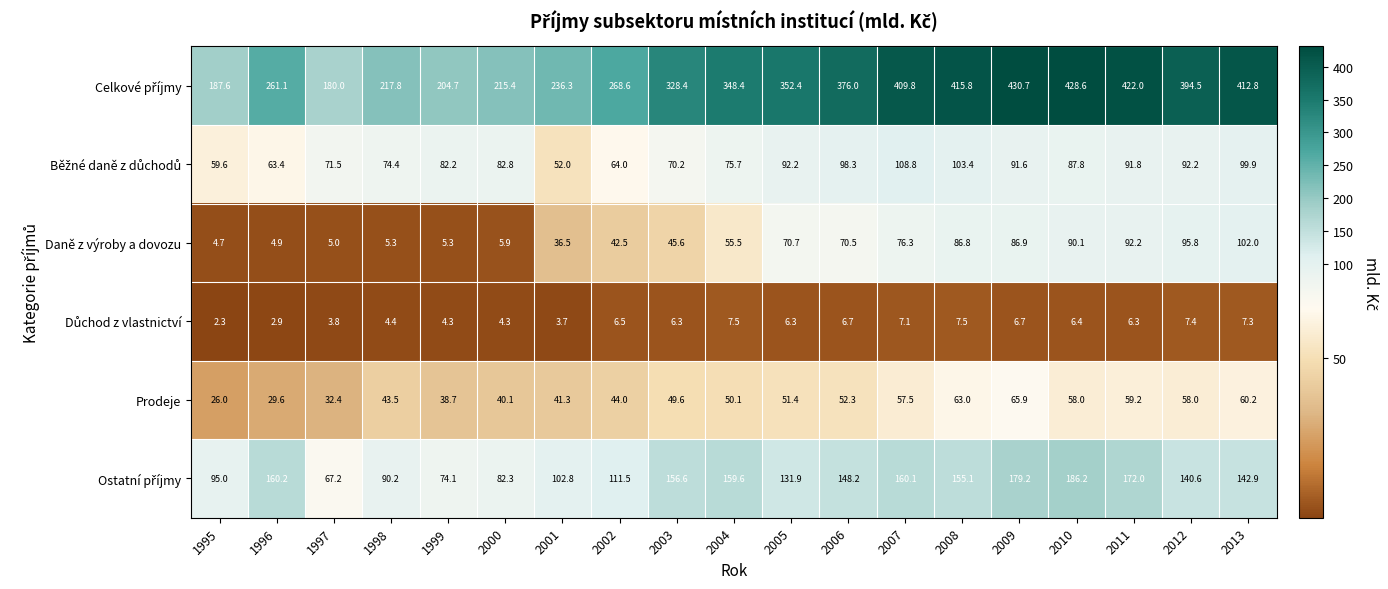

What is the sum of the Daně z výroby a dovozu values at 1997 and 2004?

60.5